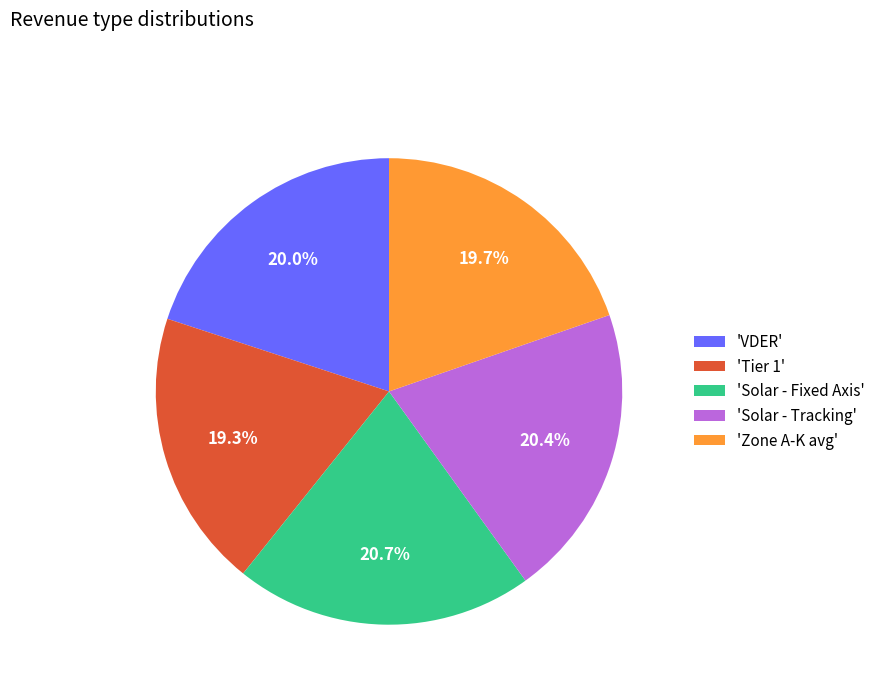

Count the number of slices in the pie.

5